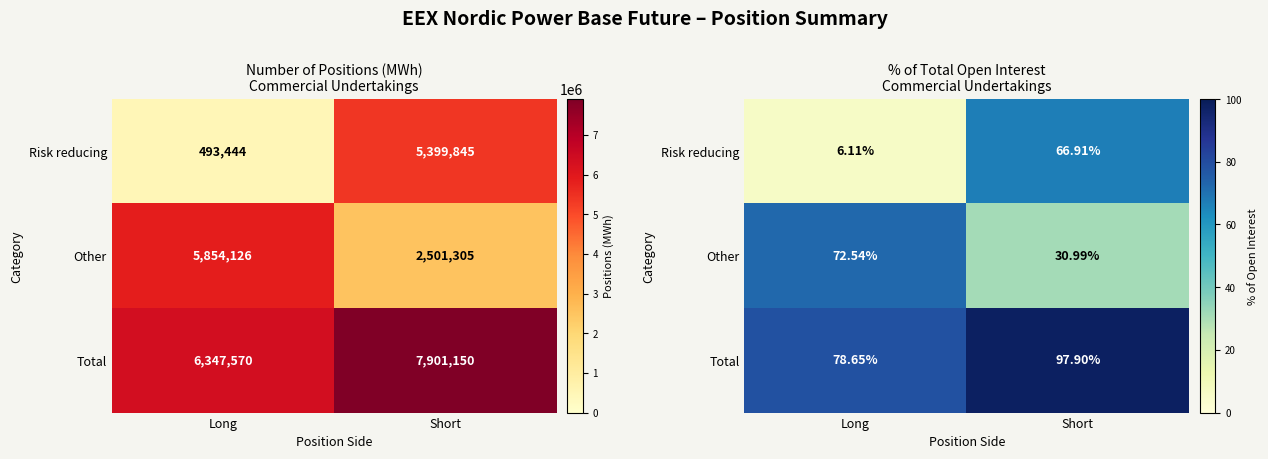

Which has a higher value, Short or Long?

Short